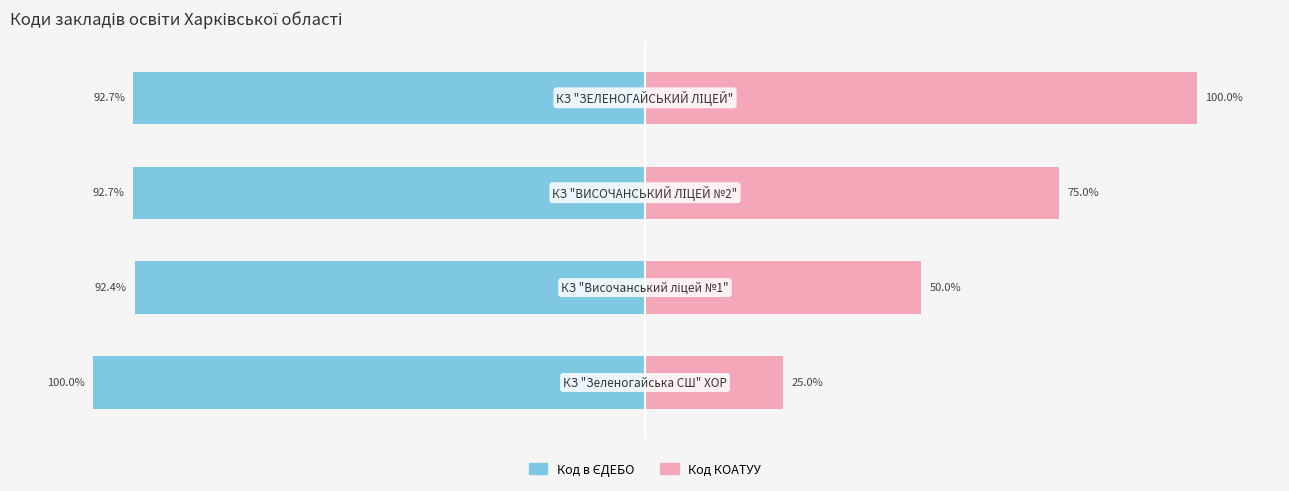

What is the value of the Код в ЄДЕБО bar at the 2nd from the left?

-92.4